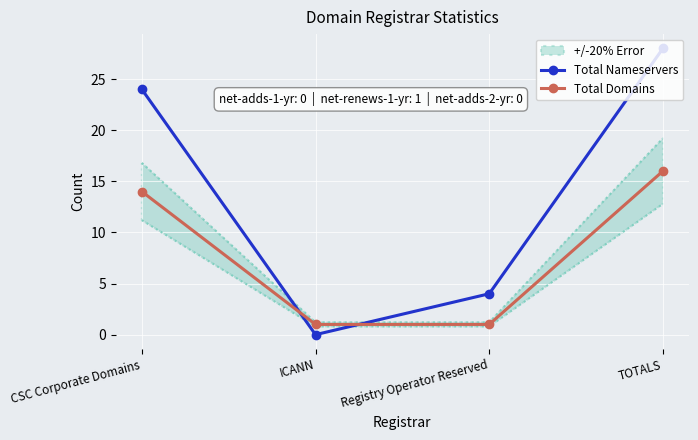

In Total Nameservers, how many points are lower than both neighbors (excluding endpoints)?

1